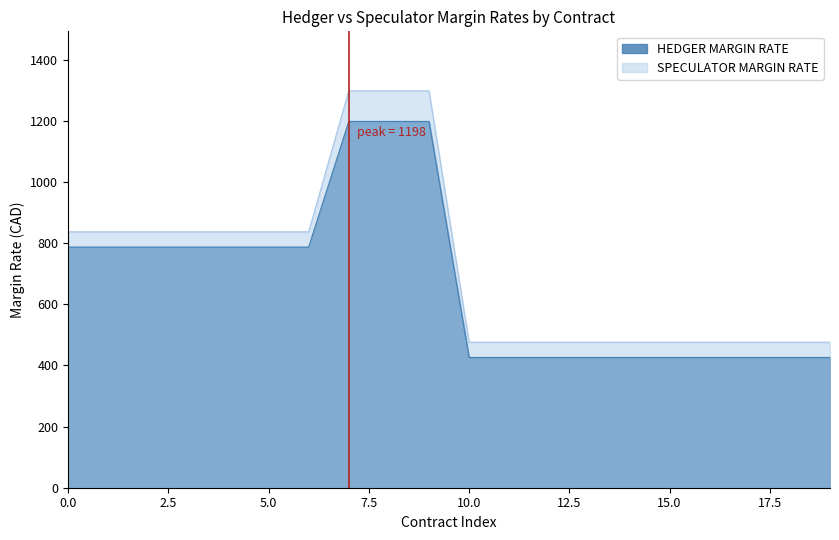

Which series has the largest range (max minus min)?

SPECULATOR MARGIN RATE